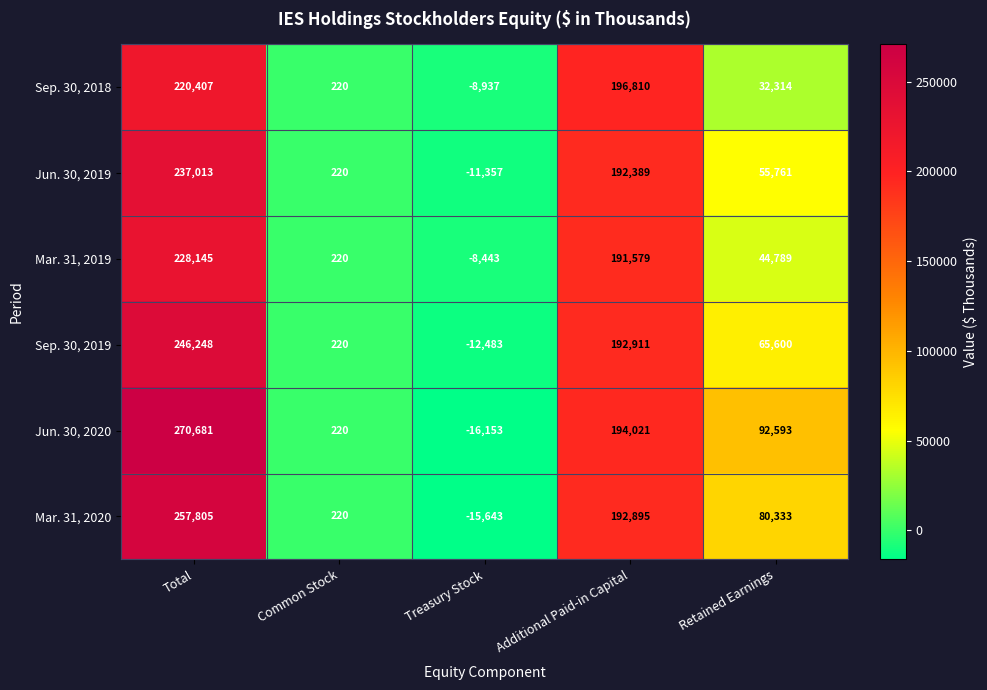

Which series has the largest total across all categories?

Jun. 30, 2020